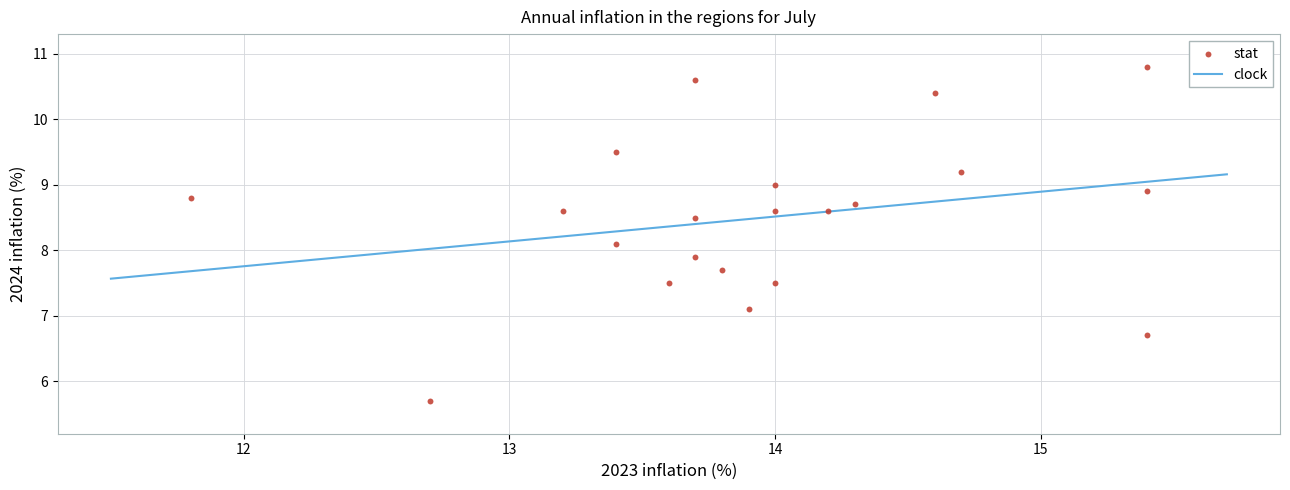

What is the range of X values (max minus min)?

3.6